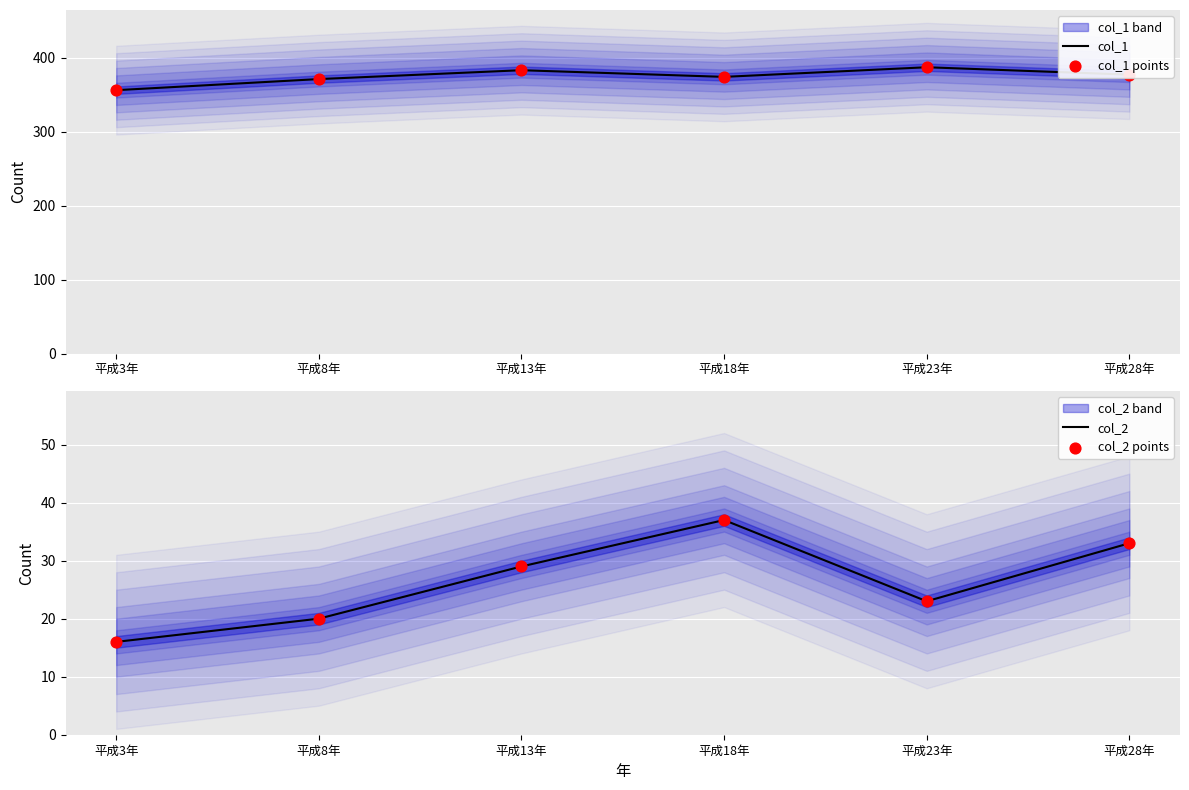

Which series reaches the minimum Y coordinate?

col_2